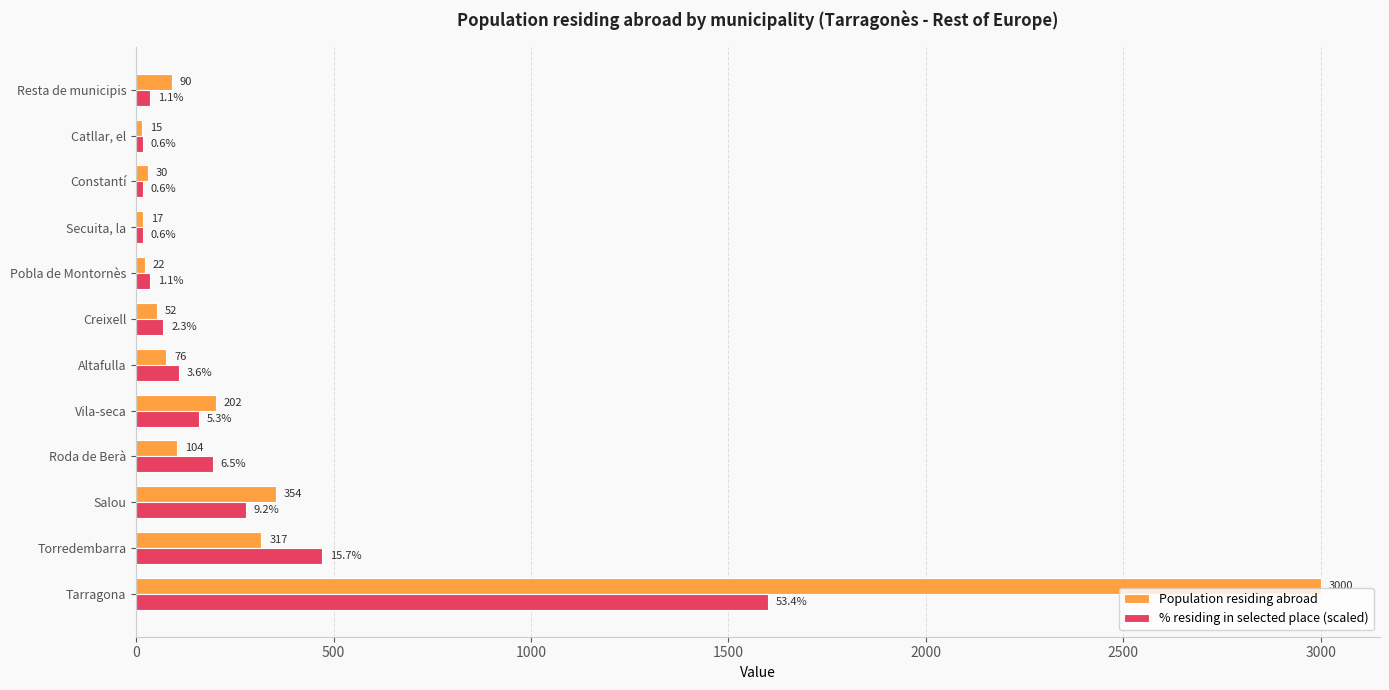

The value of % residing in selected place (scaled) at Altafulla is 107.4. True or false?

True